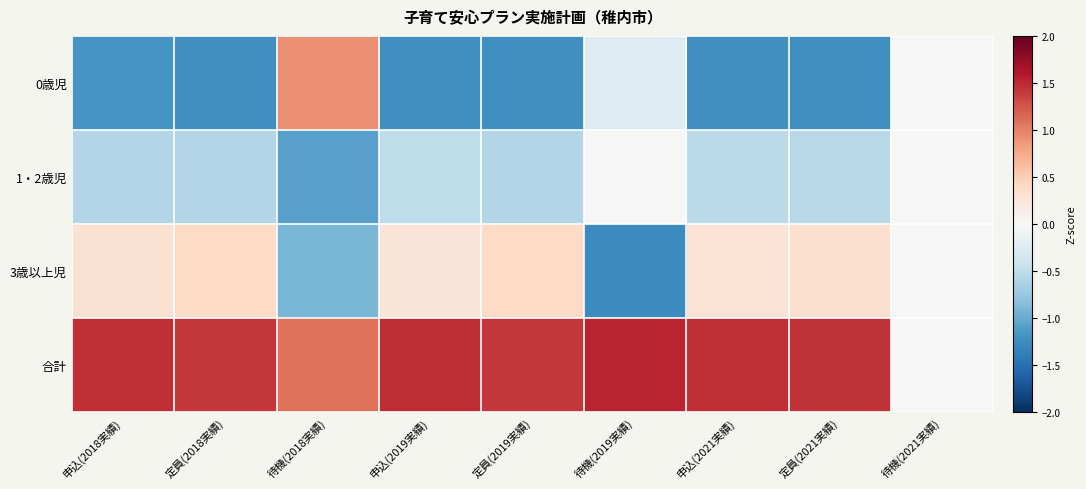

Reading left to right, transcribe all the data shown in this chart.

0歳児: 申込(2018実績)=-1.2	定員(2018実績)=-1.2	待機(2018実績)=0.9	申込(2019実績)=-1.2	定員(2019実績)=-1.2	待機(2019実績)=-0.3	申込(2021実績)=-1.2	定員(2021実績)=-1.2	待機(2021実績)=0.0
1・2歳児: 申込(2018実績)=-0.6	定員(2018実績)=-0.6	待機(2018実績)=-1.1	申込(2019実績)=-0.5	定員(2019実績)=-0.6	待機(2019実績)=0.0	申込(2021実績)=-0.5	定員(2021実績)=-0.5	待機(2021実績)=0.0
3歳以上児: 申込(2018実績)=0.3	定員(2018実績)=0.4	待機(2018実績)=-0.9	申込(2019実績)=0.3	定員(2019実績)=0.4	待機(2019実績)=-1.3	申込(2021実績)=0.3	定員(2021実績)=0.3	待機(2021実績)=0.0
合計: 申込(2018実績)=1.5	定員(2018実績)=1.4	待機(2018実績)=1.1	申込(2019実績)=1.5	定員(2019実績)=1.4	待機(2019実績)=1.5	申込(2021実績)=1.5	定員(2021実績)=1.5	待機(2021実績)=0.0